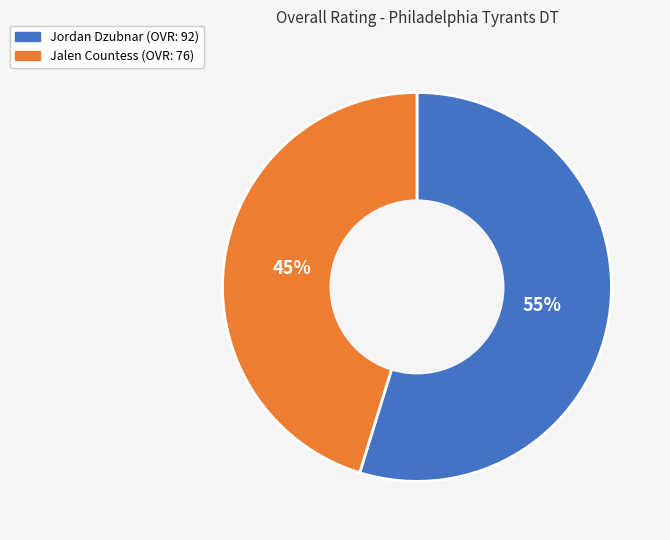

Rank the categories by value from lowest to highest.

Jalen Countess, Jordan Dzubnar